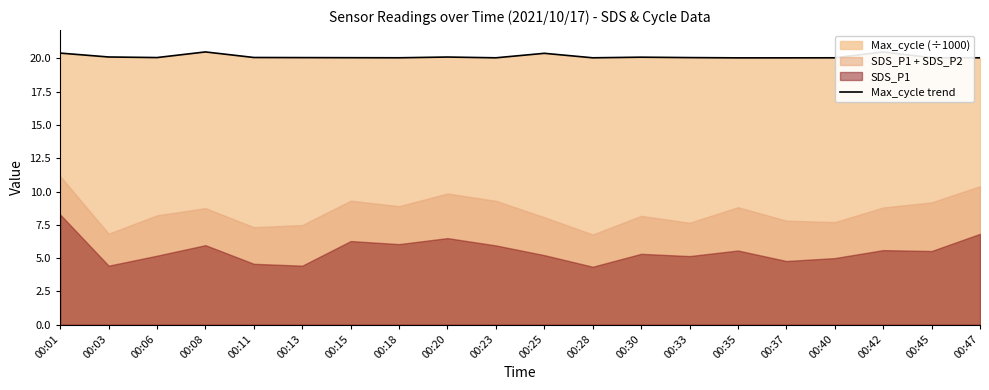

Does the chart display data point markers on the line(s)?

No